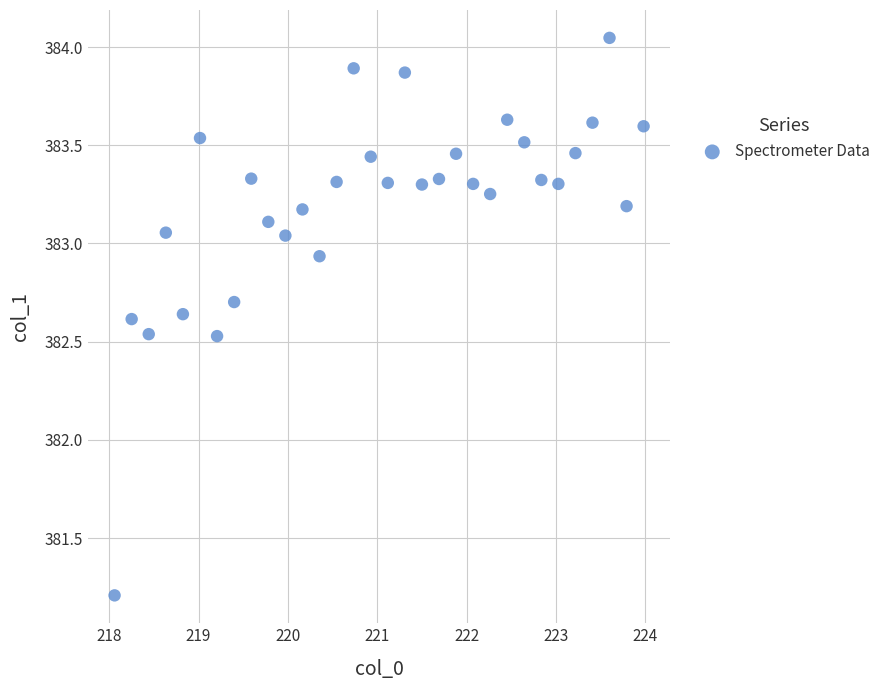

What is the range of X values (max minus min)?

5.9